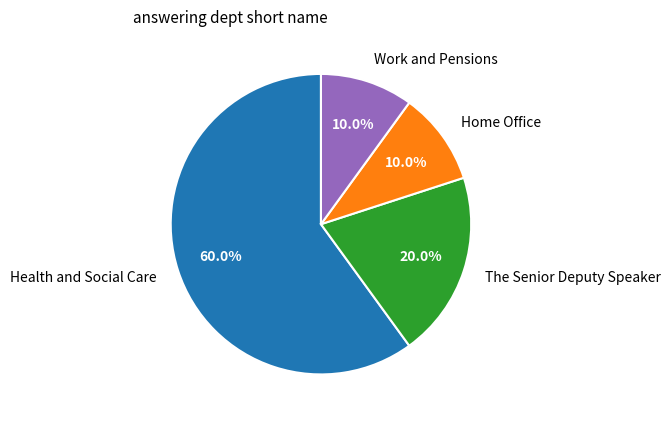

What percentage do Home Office and The Senior Deputy Speaker together represent?

30.0%